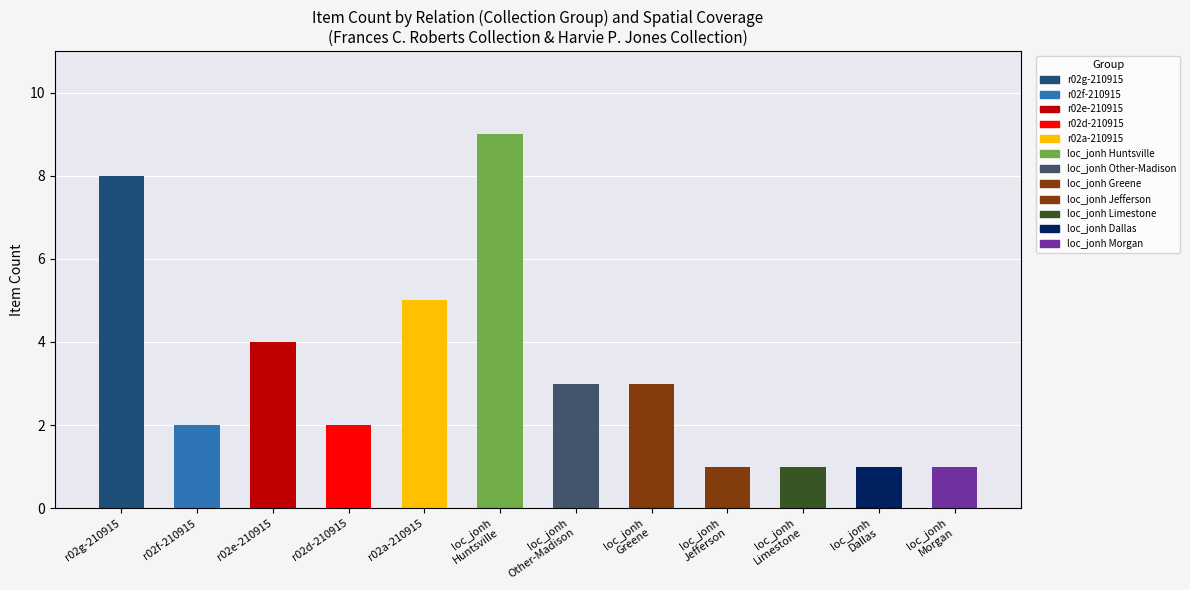

Count the values in the range 1 to 5.

10